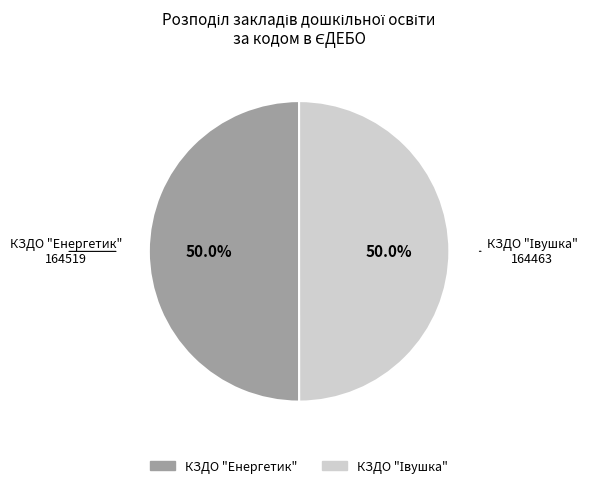

What percentage is NOT represented by КЗДО "Енергетик"?

50.0%